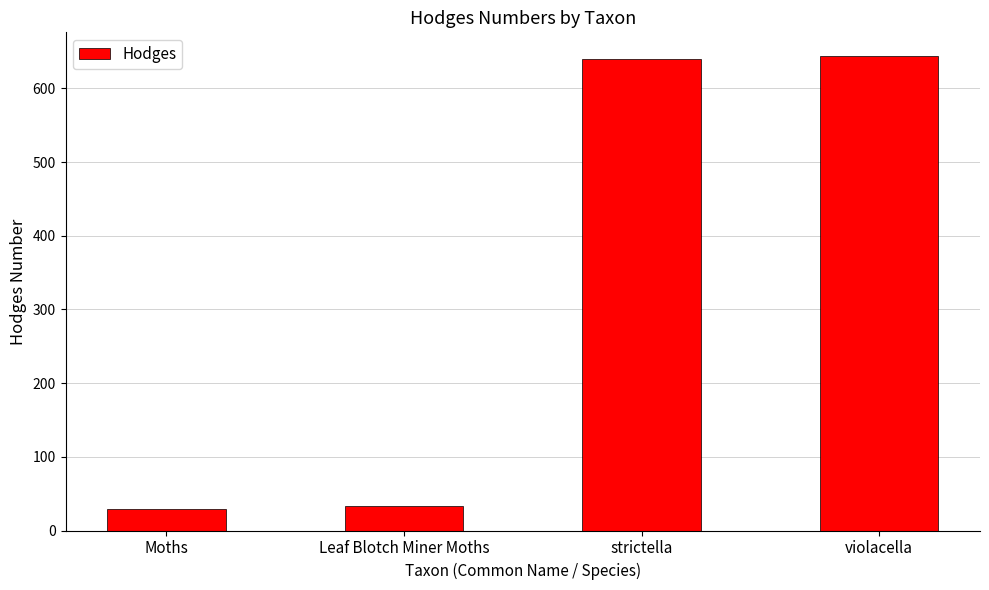

What is the maximum value shown in the chart?

644.0